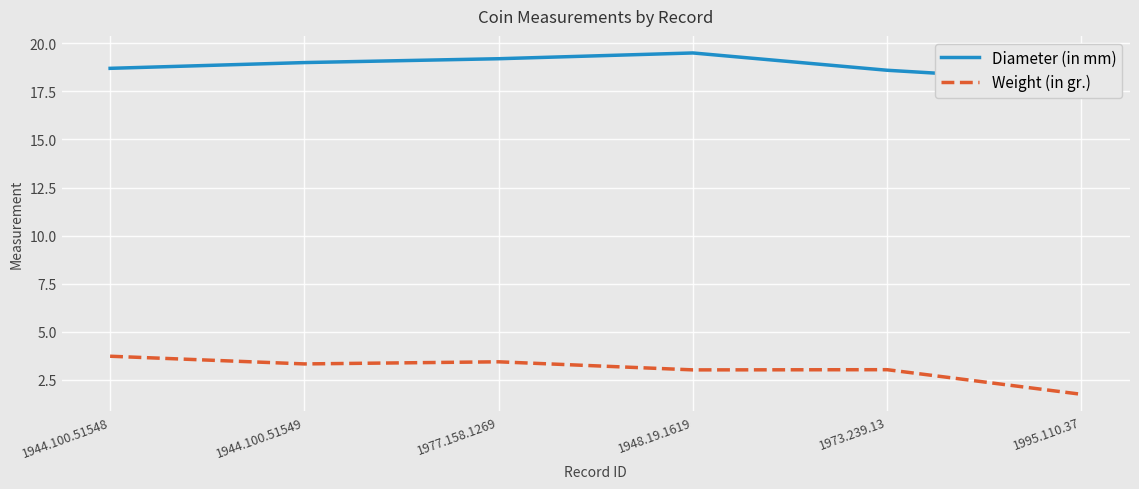

Rank the series by their average value, from highest to lowest.

Diameter (in mm), Weight (in gr.)